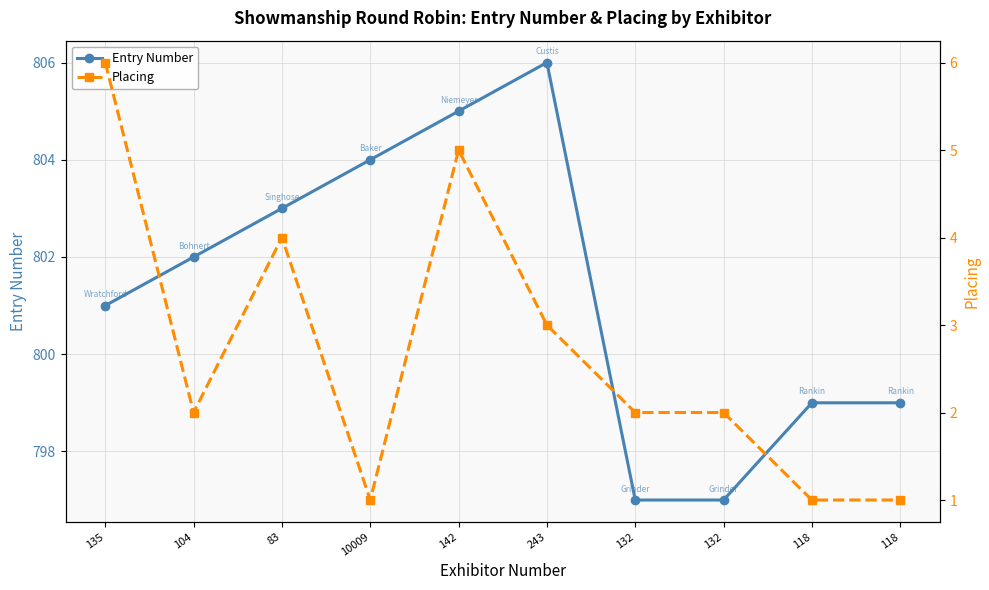

Which category has the lowest value in the Entry Number series?

132